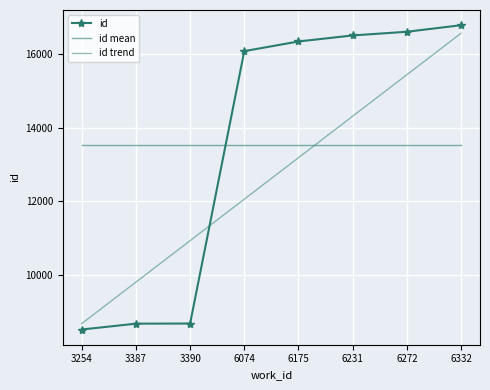

Reading right to left, transcribe all the data shown in this chart.

id: 16787.0	16609.0	16509.0	16345.0	16082.0	8672.0	8668.0	8509.0
id mean: 13522.6	13522.6	13522.6	13522.6	13522.6	13522.6	13522.6	13522.6
id trend: 16569.0	15440.5	14312.0	13183.5	12055.1	10926.6	9798.1	8669.6